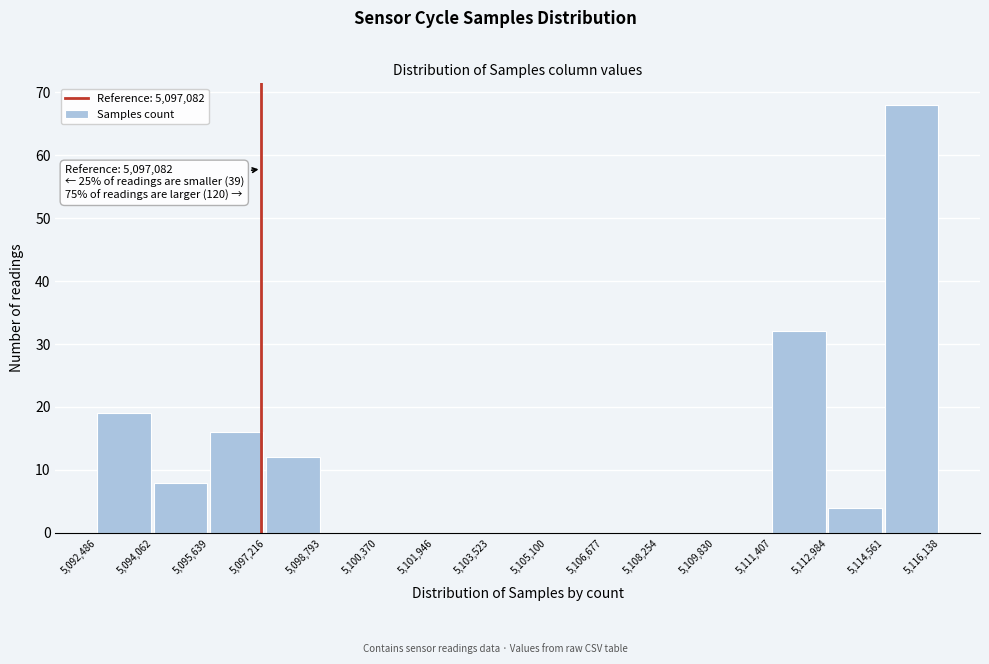

Which range on the x-axis has the tallest bar?

5,114,561 to 5,116,138